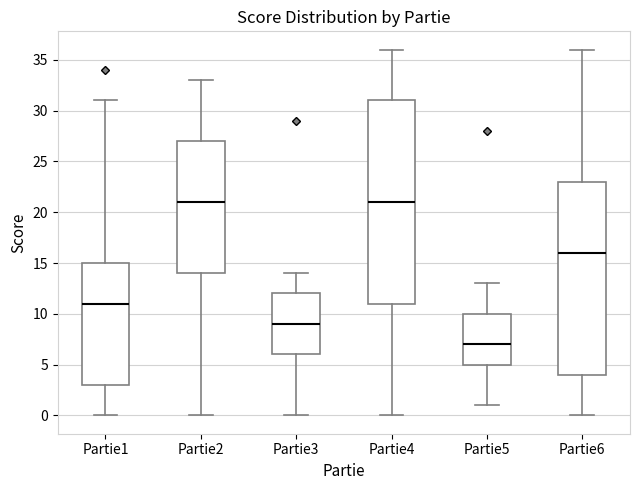

Where does the upper whisker of the box for Partie6 end on the y-axis? The values are not printed on the chart, so give them approximately, as read against the axis.

36